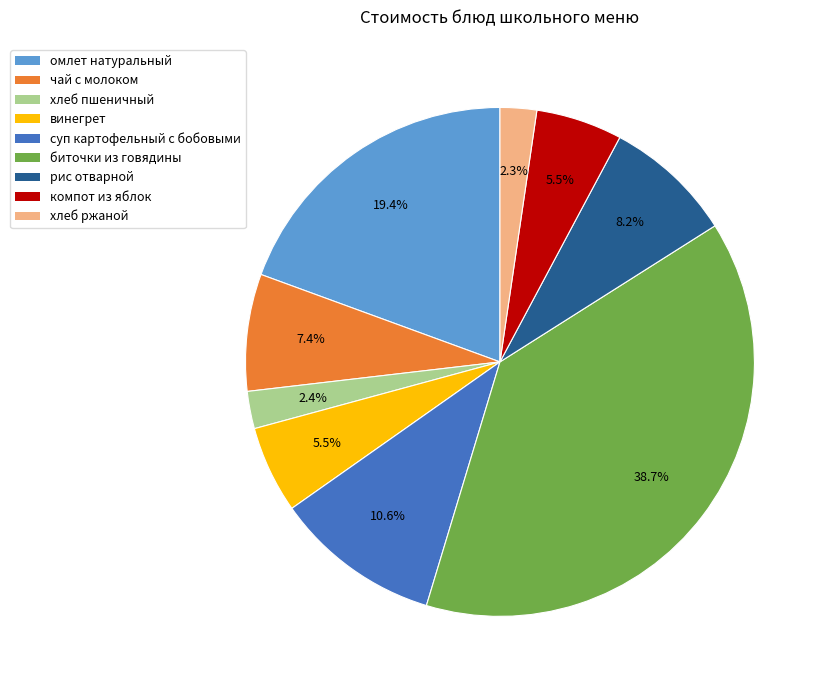

What is the largest slice in the pie chart?

биточки из говядины